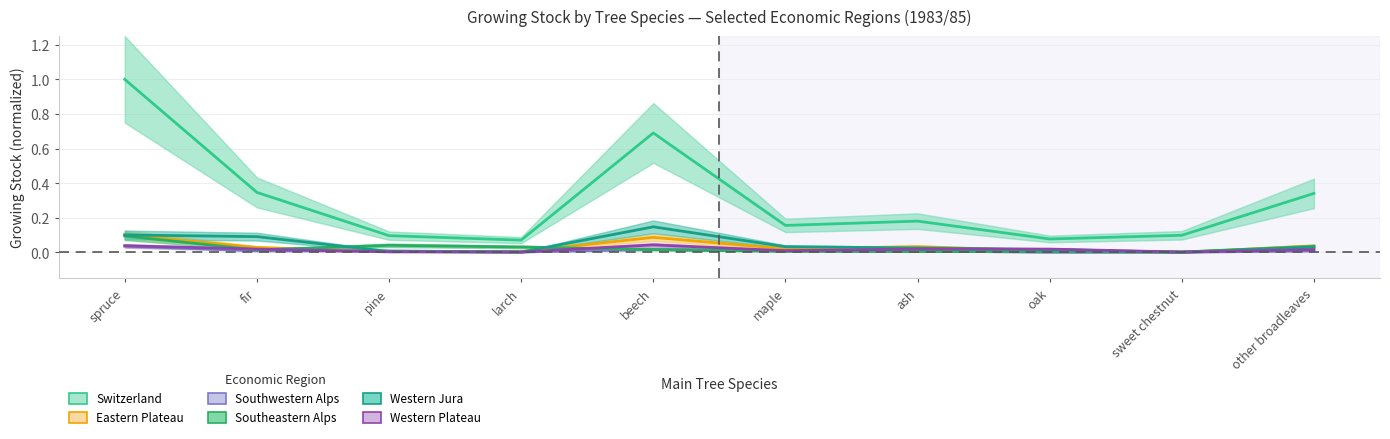

How many categories are shown in the chart?

10